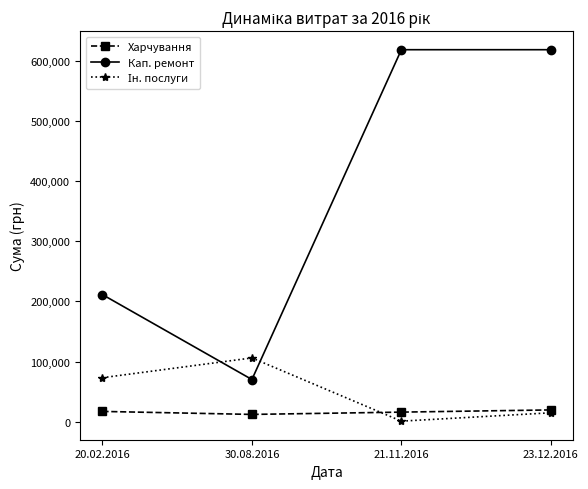

At how many categories does at least one series exceed 145054?

3